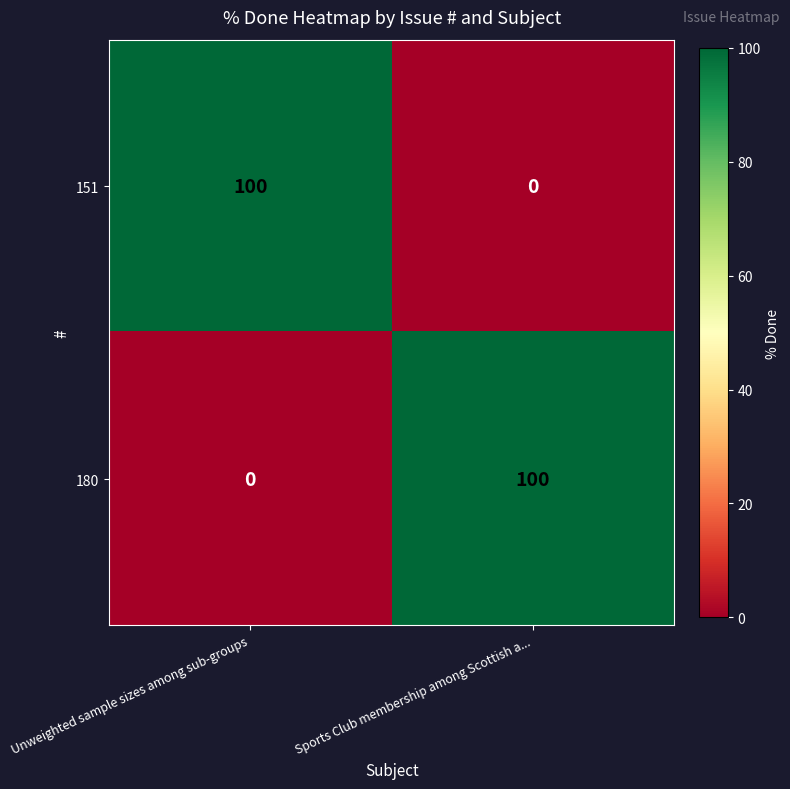

What is the difference between the maximum and minimum values in the 151 series?

100